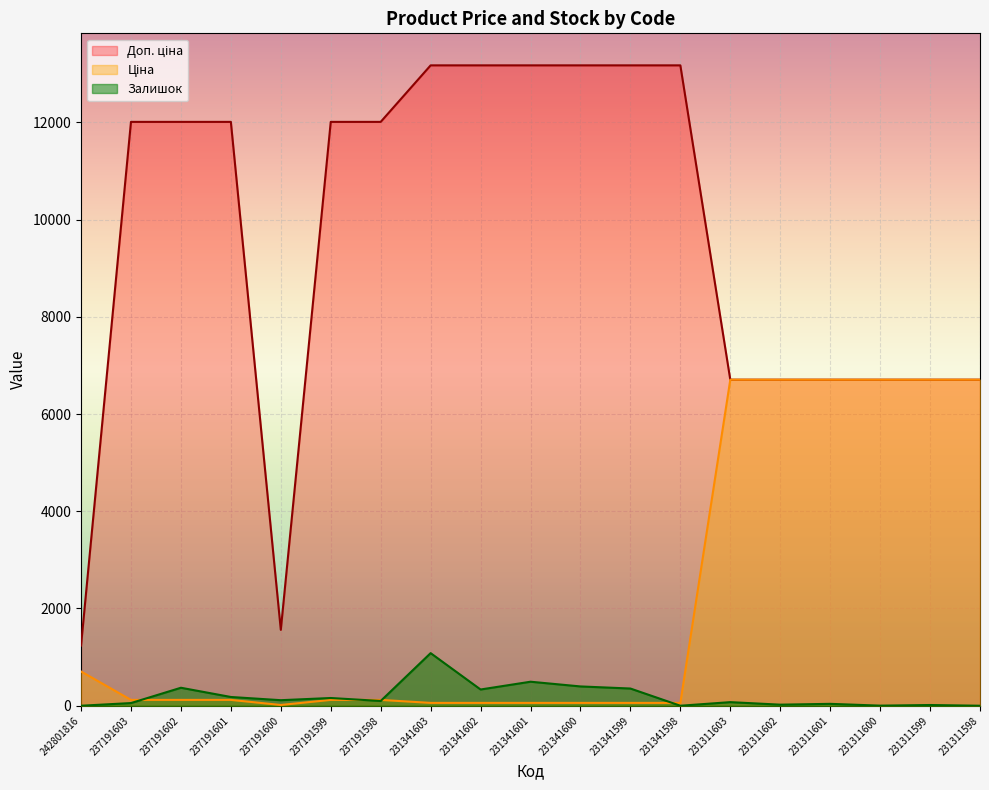

What value does the Ціна series have at 237191599?

120.1